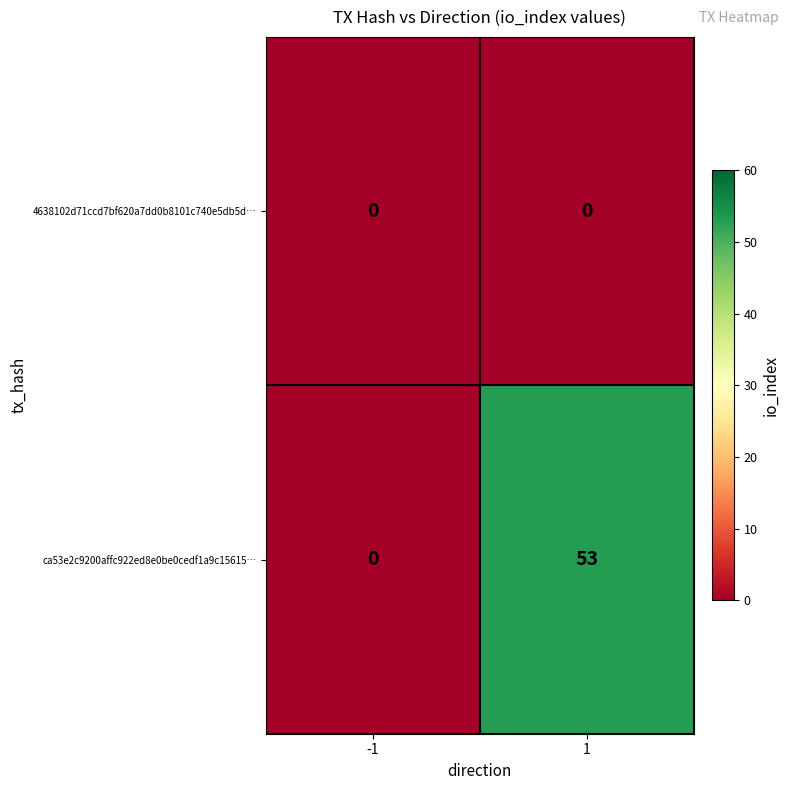

Reading right to left, extract all data points from this chart.

4638102d71ccd7bf620a7dd0b8101c740e5db5d…: 0	0
ca53e2c9200affc922ed8e0be0cedf1a9c15615…: 53	0